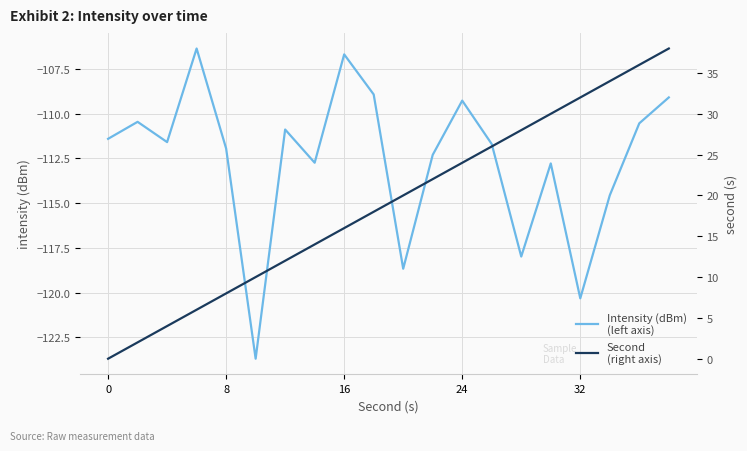

What is the average value of the Intensity (dBm)
(left axis) series?

-112.6